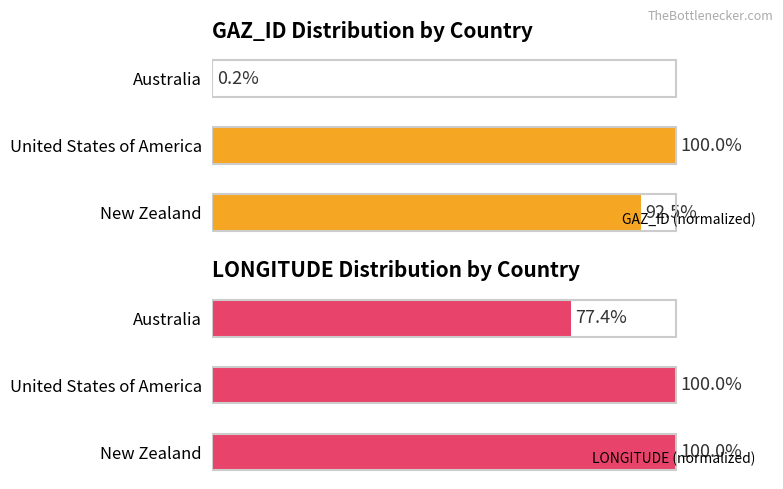

At which label does GAZ_ID (normalized) reach its peak?

United States of America